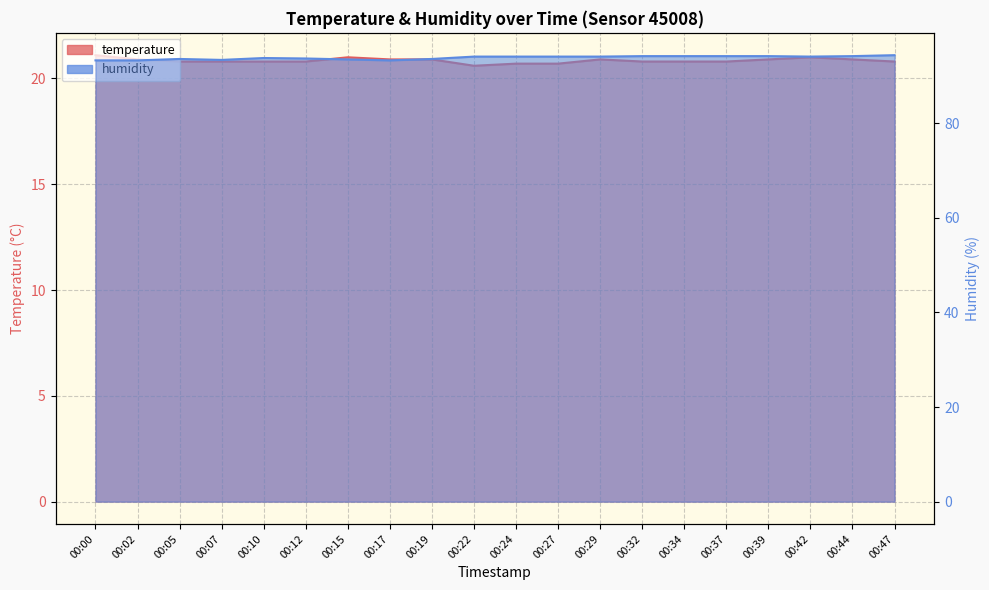

At which category does the chart reach its peak across all series?

00:47